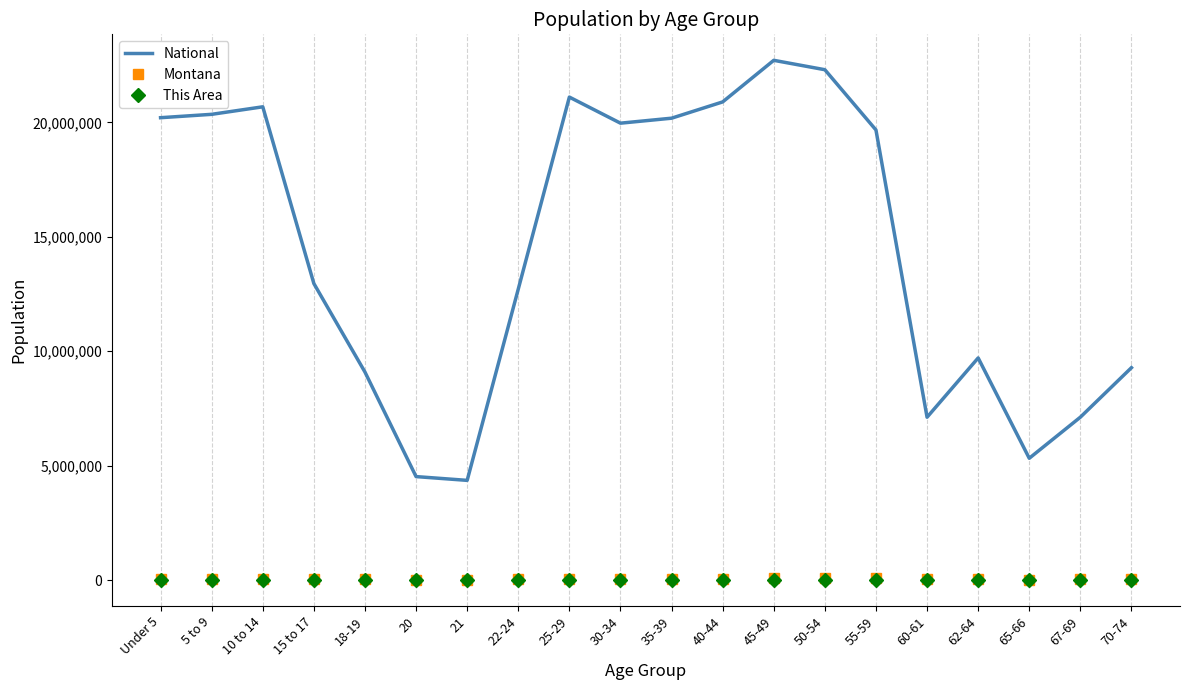

True or false: National has a value of 20348657 at 5 to 9.

True